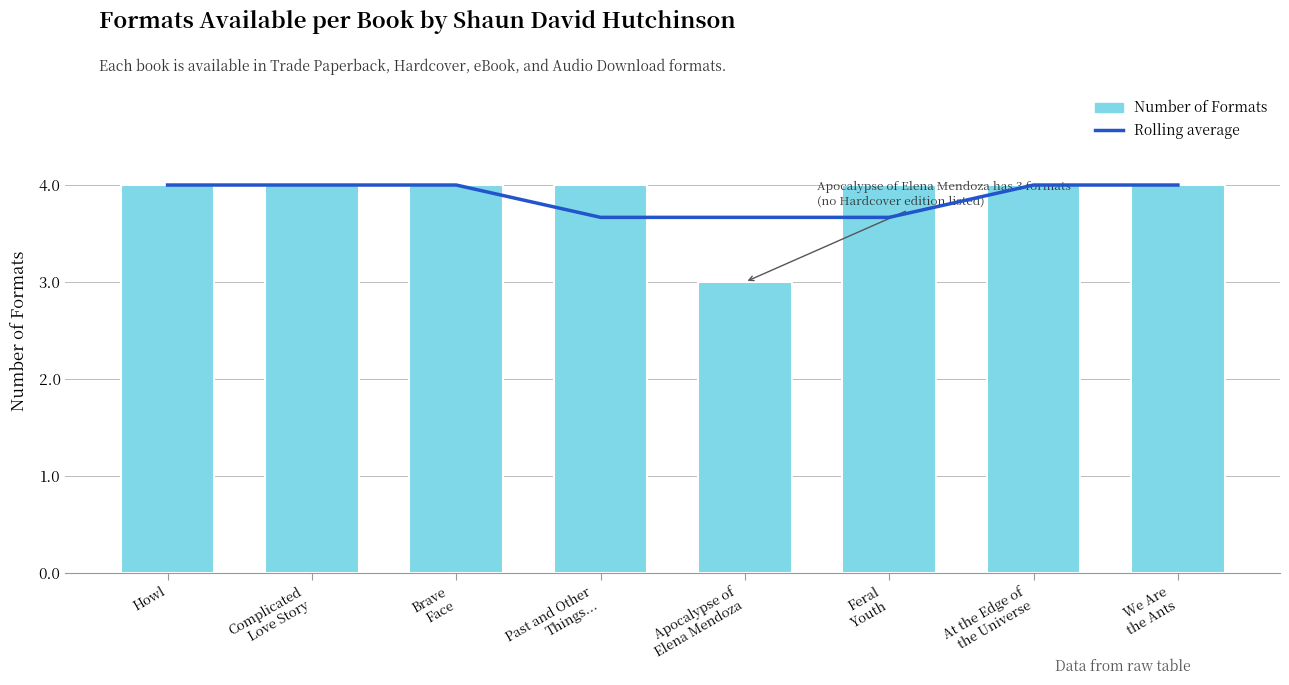

Is the value of Number of Formats at Past and Other
Things... greater than the value of Rolling average at Howl?

No